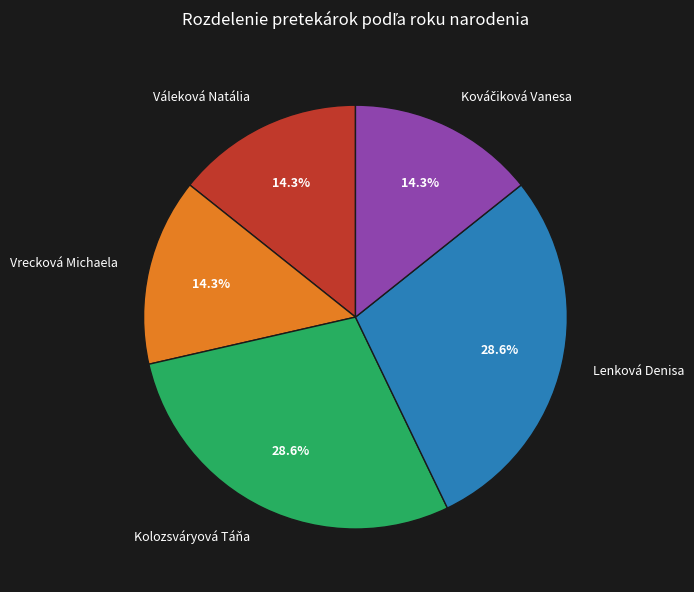

True or false: Kolozsváryová Táňa accounts for 20% of the total.

False